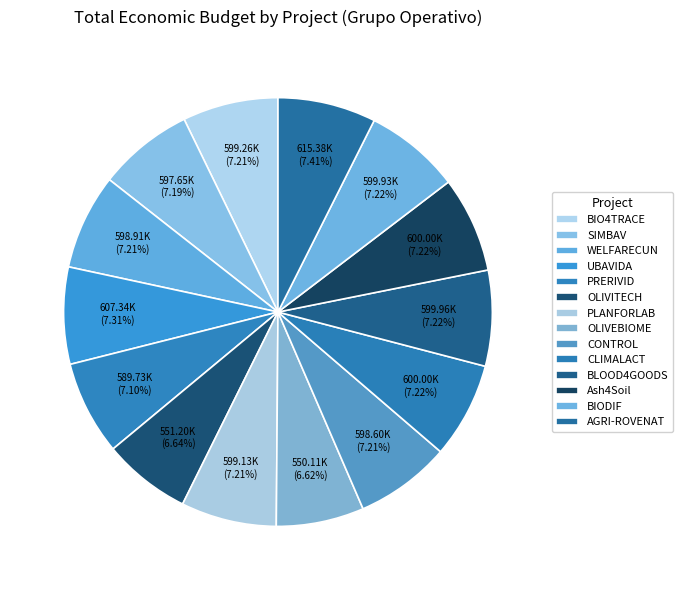

How many segments does this pie chart have?

14